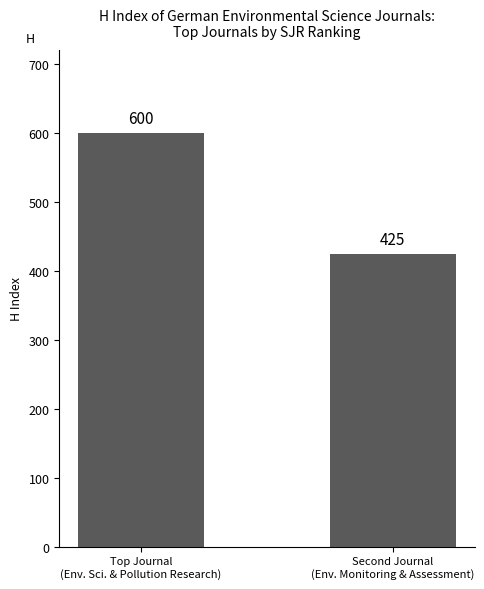

The value at Second Journal
(Env. Monitoring & Assessment) is 425. True or false?

True